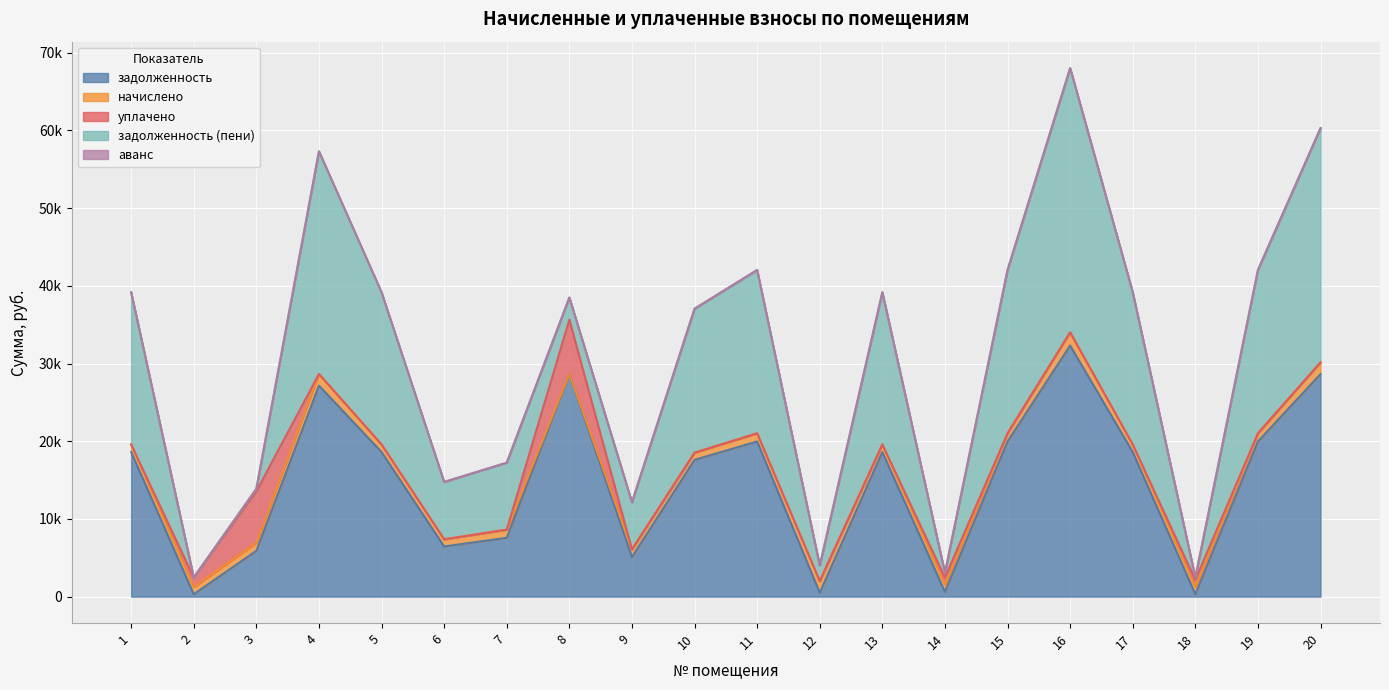

What is the sum of the начислено values at 18 and 4?

2422.2